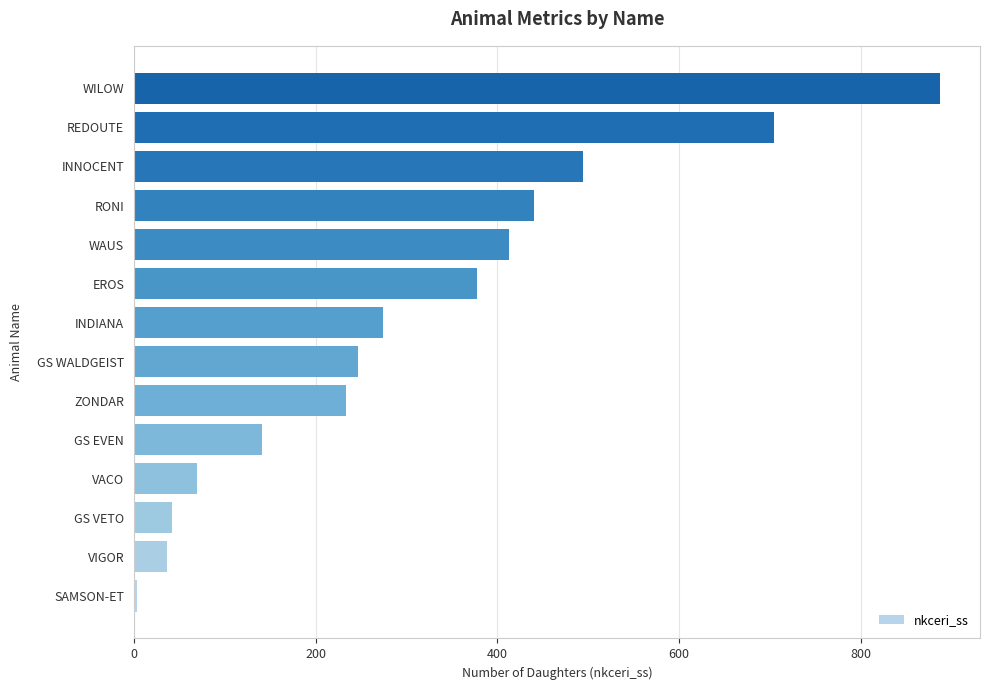

What is the greatest value displayed?

887